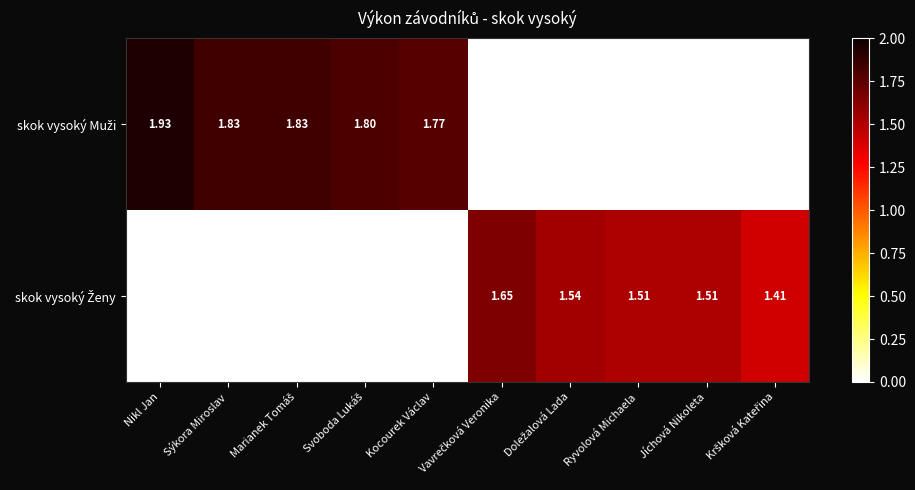

Which series has the largest total across all categories?

skok vysoký Muži